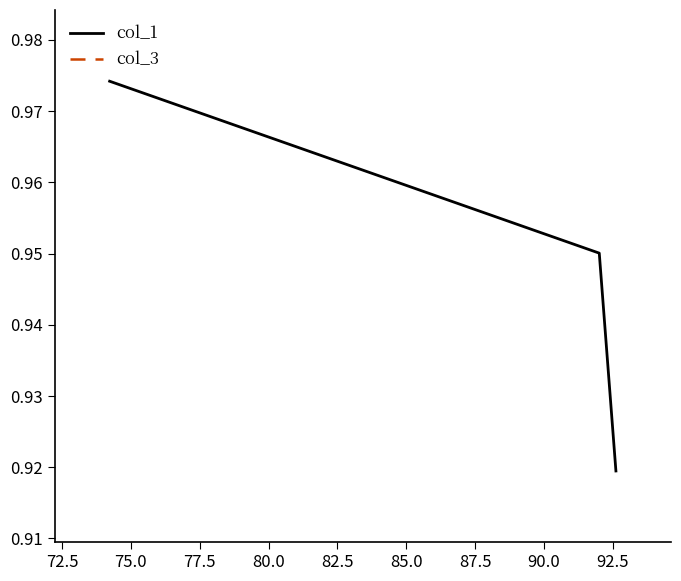

How many lines are shown in the chart?

1